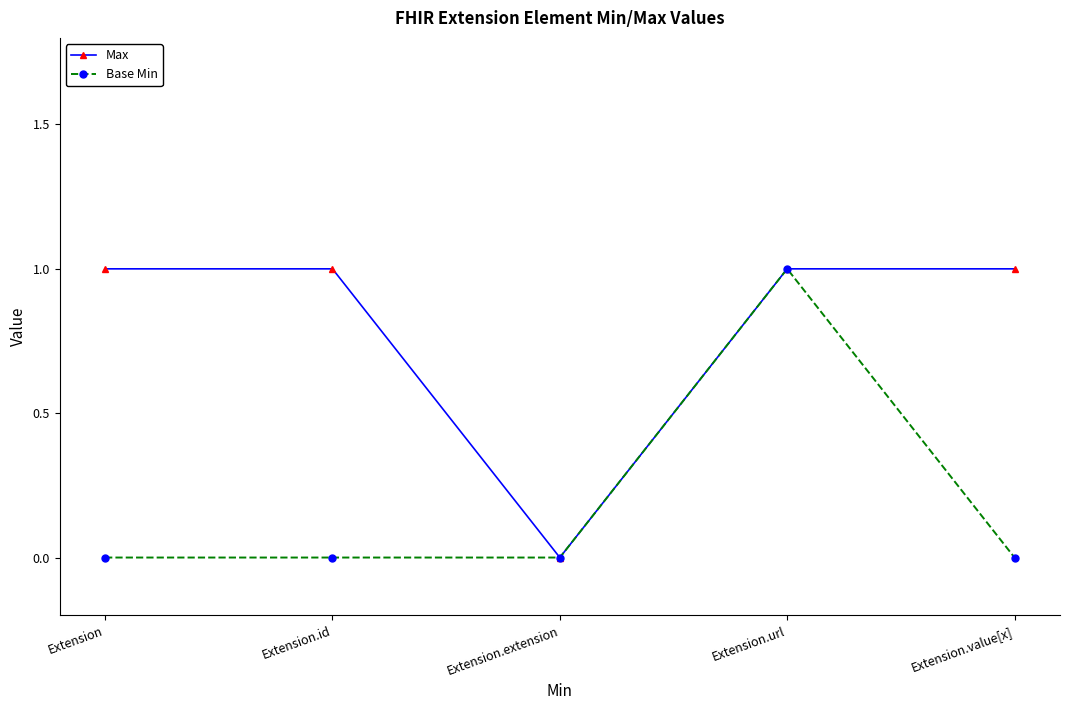

Does the chart display data point markers on the line(s)?

Yes